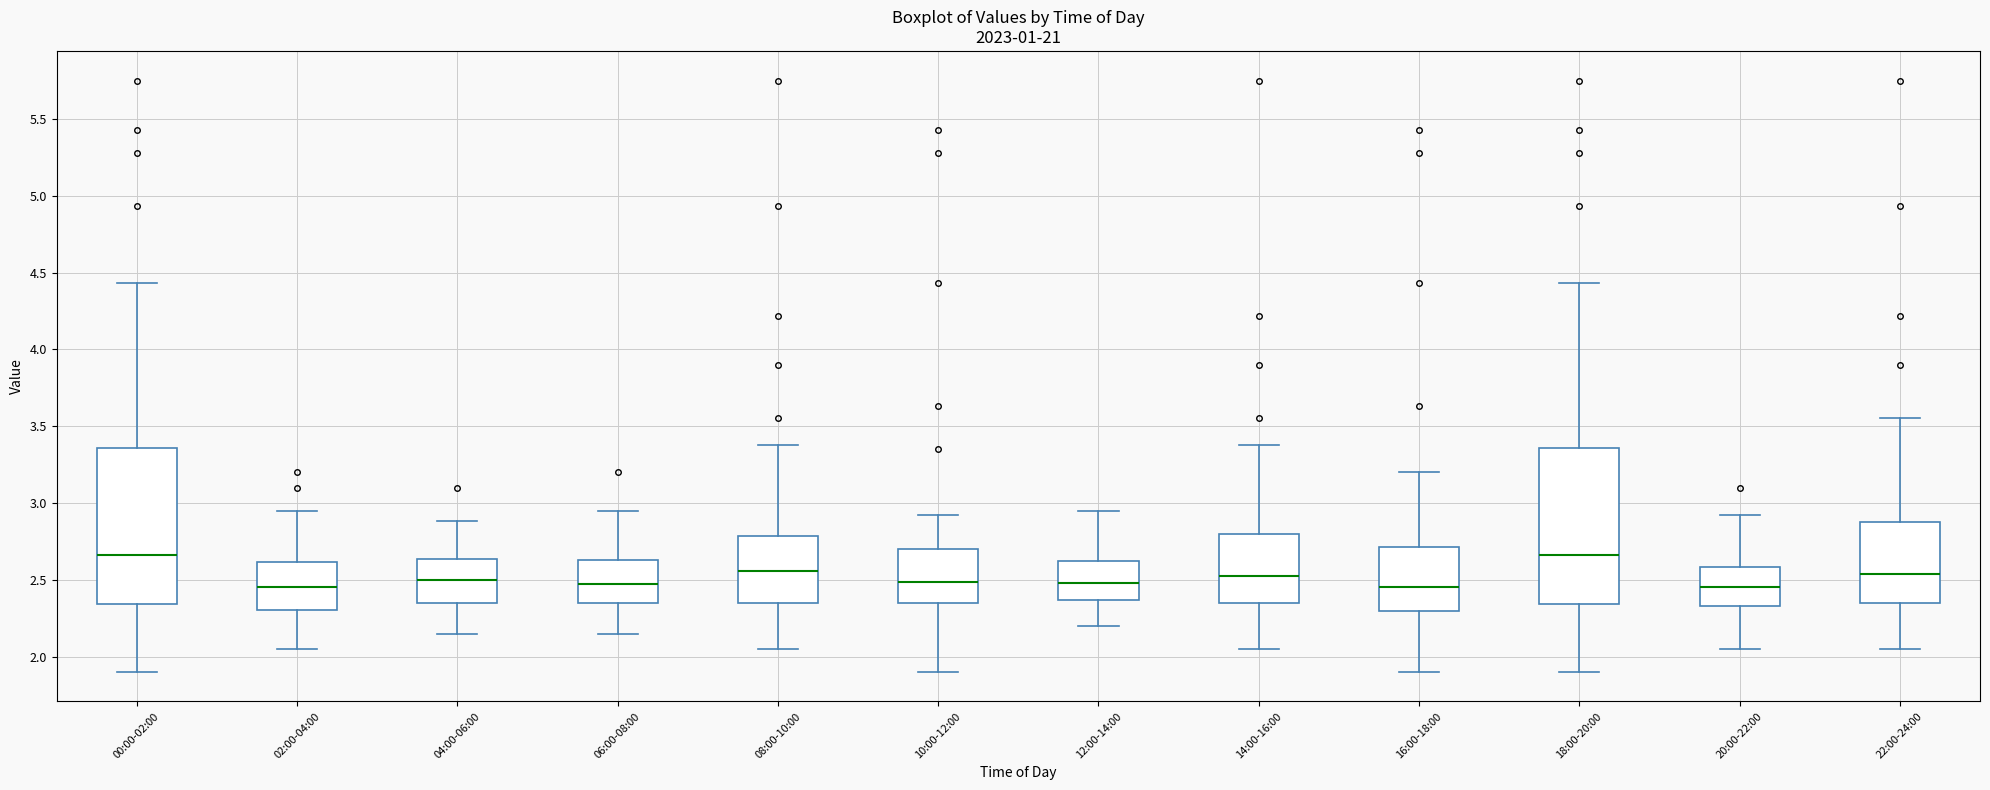

Reading left to right, transcribe this box plot: for each box, give where its median line is, the range the box spans, and where its two whiskers end, as read against the y-axis. The values are not printed on the chart, so give them approximately, as read against the axis.

00:00-02:00: median 2.65, box 2.35 to 3.35, whiskers 1.90 to 4.45
02:00-04:00: median 2.45, box 2.30 to 2.60, whiskers 2.05 to 2.95
04:00-06:00: median 2.50, box 2.35 to 2.65, whiskers 2.15 to 2.90
06:00-08:00: median 2.50, box 2.35 to 2.65, whiskers 2.15 to 2.95
08:00-10:00: median 2.55, box 2.35 to 2.80, whiskers 2.05 to 3.40
10:00-12:00: median 2.50, box 2.35 to 2.70, whiskers 1.90 to 2.90
12:00-14:00: median 2.50, box 2.35 to 2.60, whiskers 2.20 to 2.95
14:00-16:00: median 2.55, box 2.35 to 2.80, whiskers 2.05 to 3.40
16:00-18:00: median 2.45, box 2.30 to 2.70, whiskers 1.90 to 3.20
18:00-20:00: median 2.65, box 2.35 to 3.35, whiskers 1.90 to 4.45
20:00-22:00: median 2.45, box 2.35 to 2.60, whiskers 2.05 to 2.90
22:00-24:00: median 2.55, box 2.35 to 2.90, whiskers 2.05 to 3.55